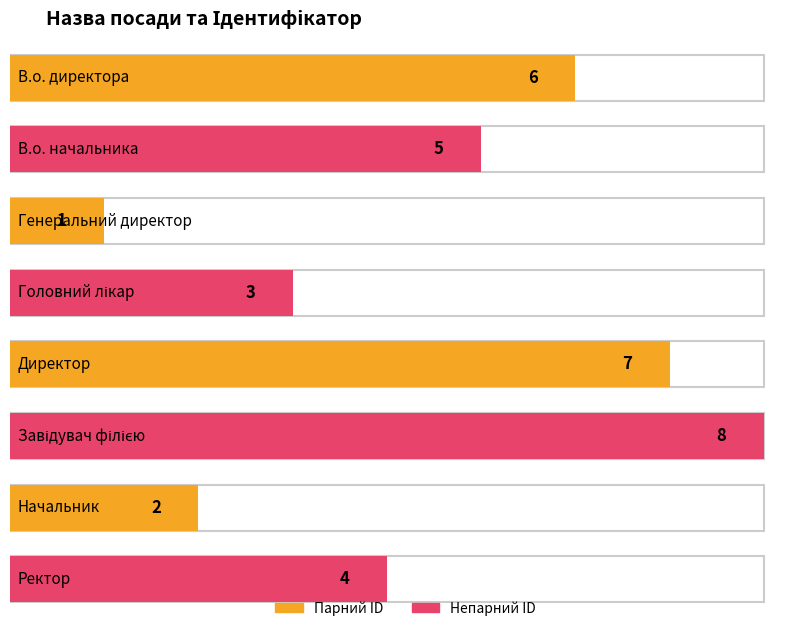

How many data points are less than 5?

4